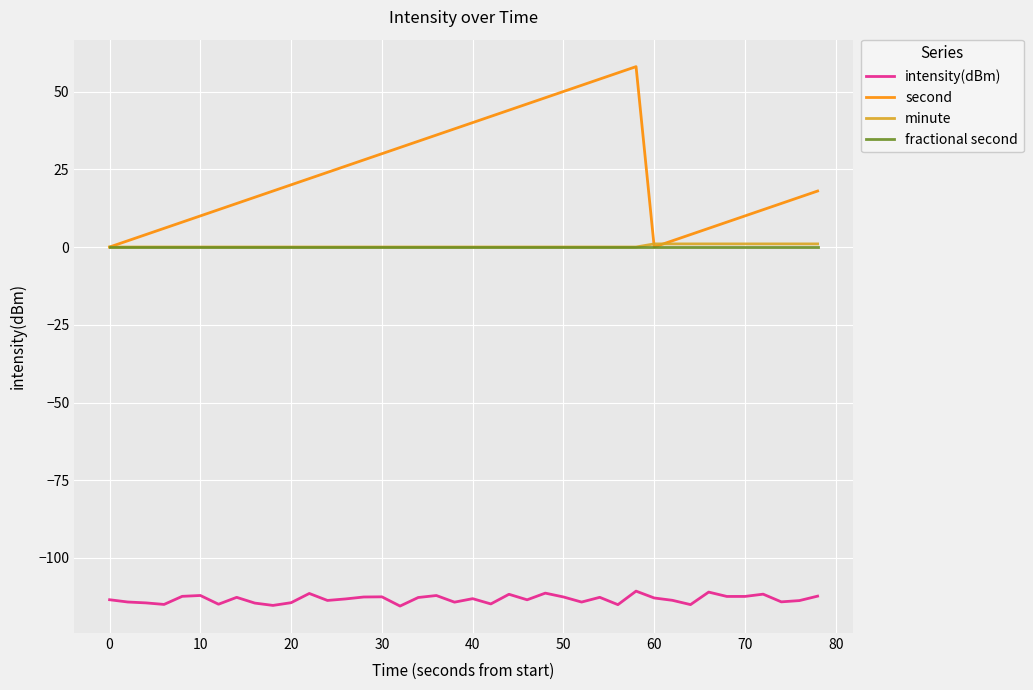

What is the maximum value for minute?

1.0